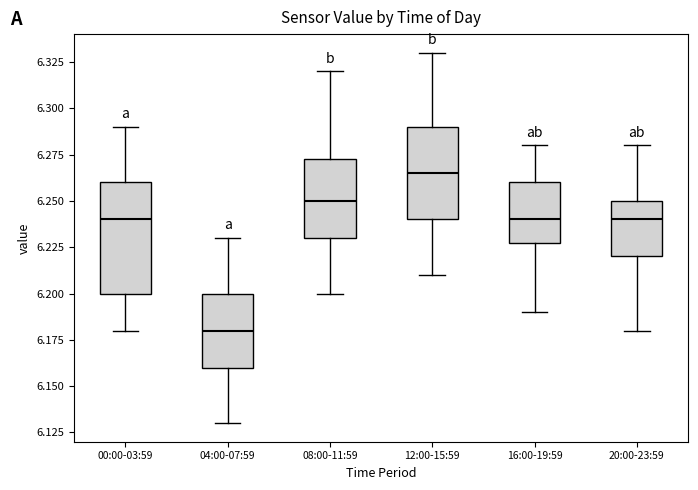

Which box's median line is the highest?

12:00-15:59